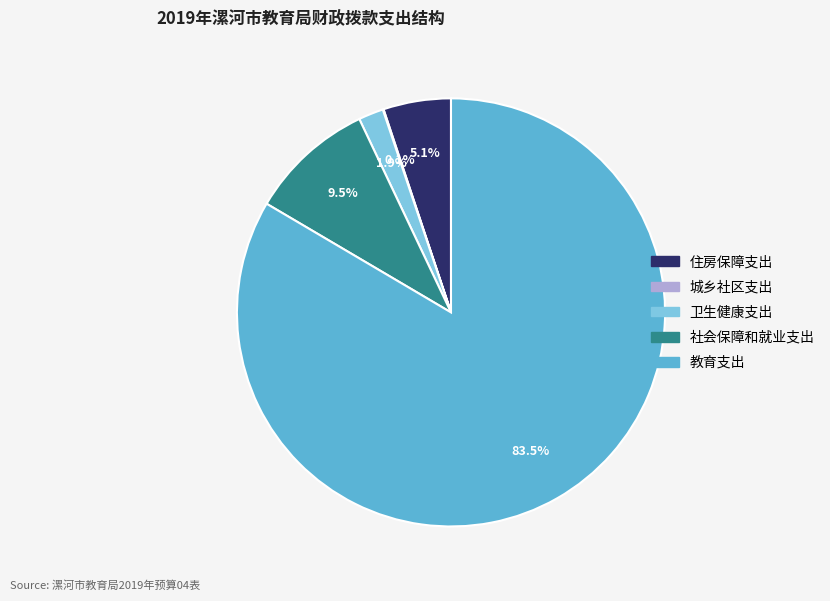

To the nearest percent, what percentage of the pie is 卫生健康支出?

2%